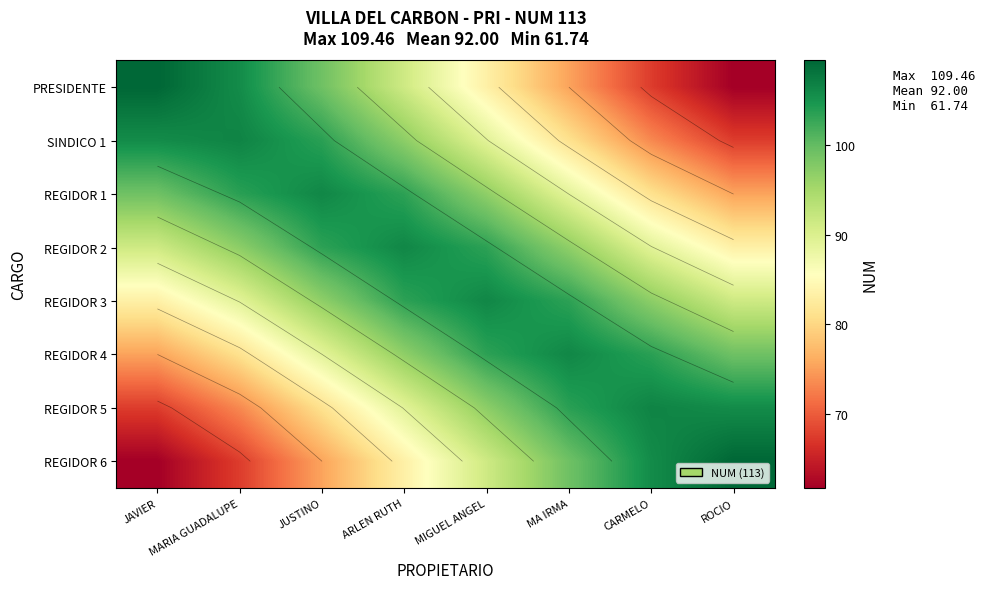

What is the approximate value of REGIDOR 2 at JAVIER?

91.4